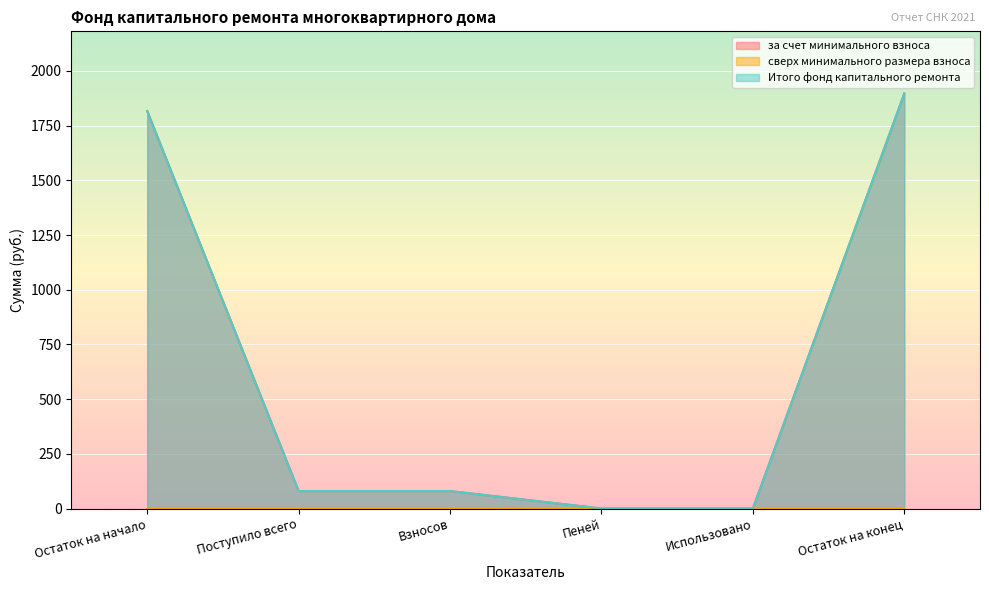

True or false: за счет минимального взноса has more than 0 interior local peaks.

False